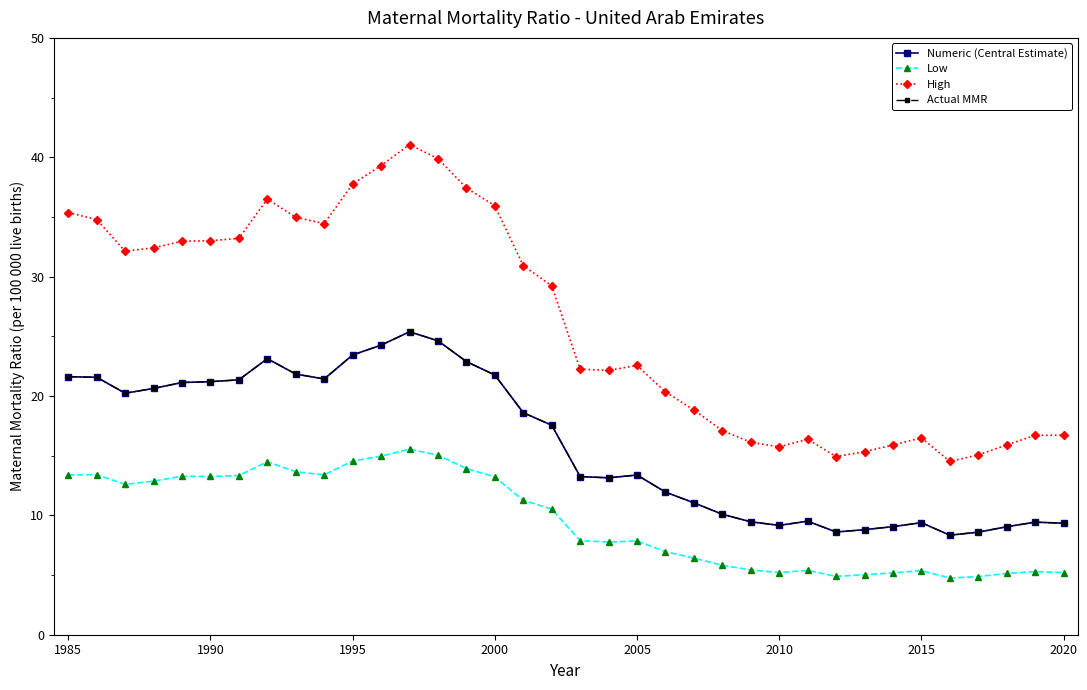

What is the average value of the Actual MMR series?

15.9